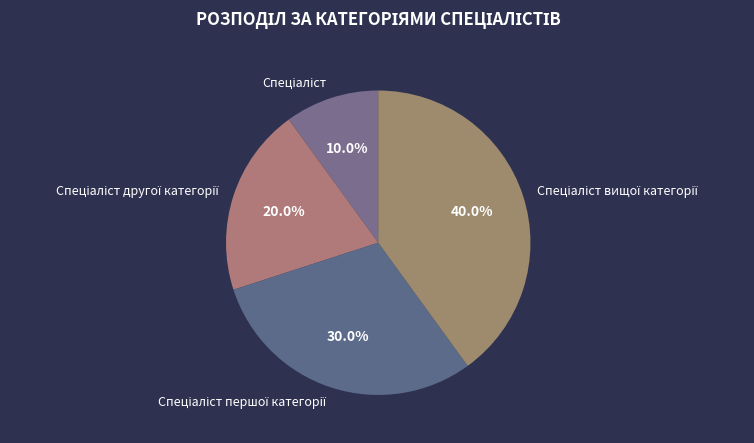

How many slices are in this pie chart?

4